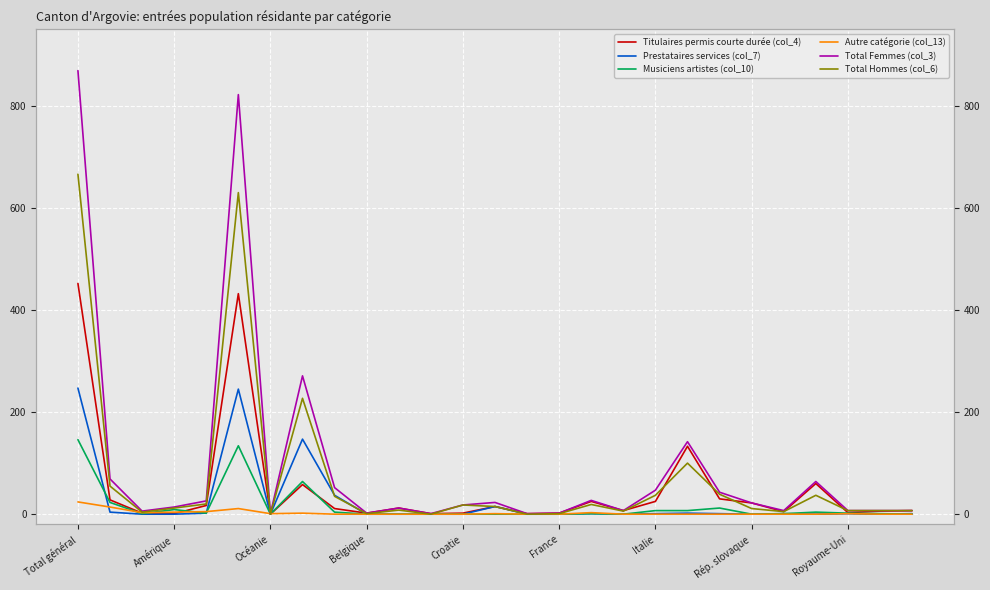

What position from the left is Total général?

1